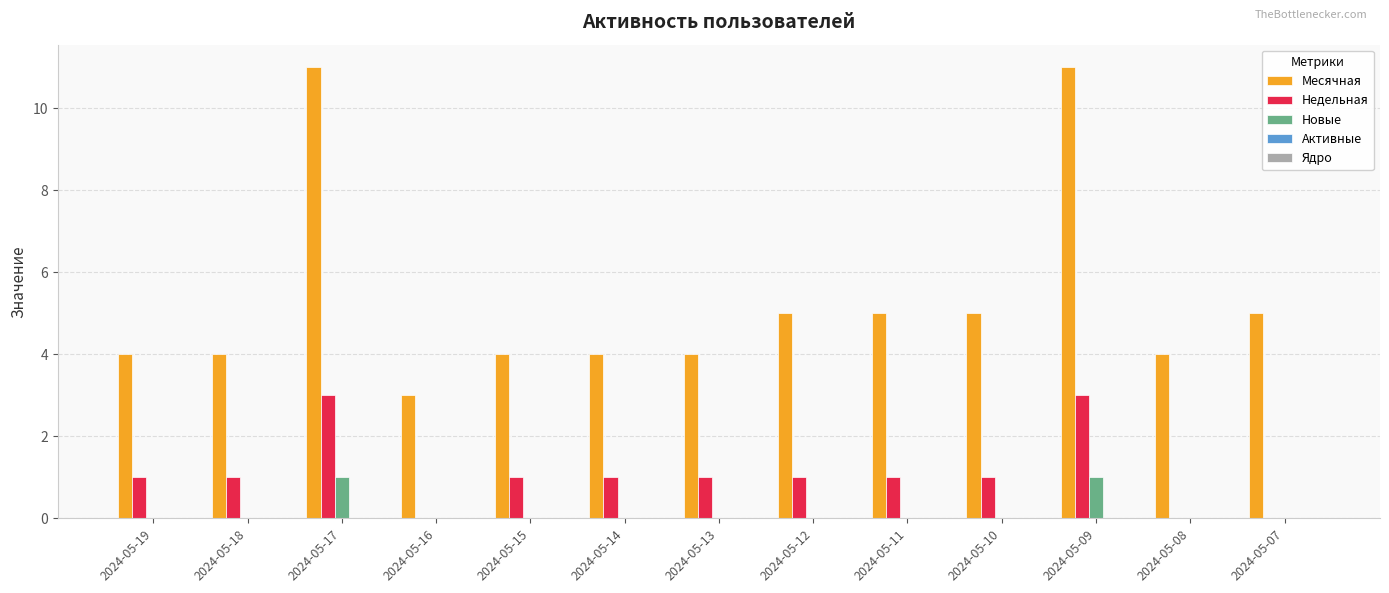

Which series has the largest total across all categories?

Месячная